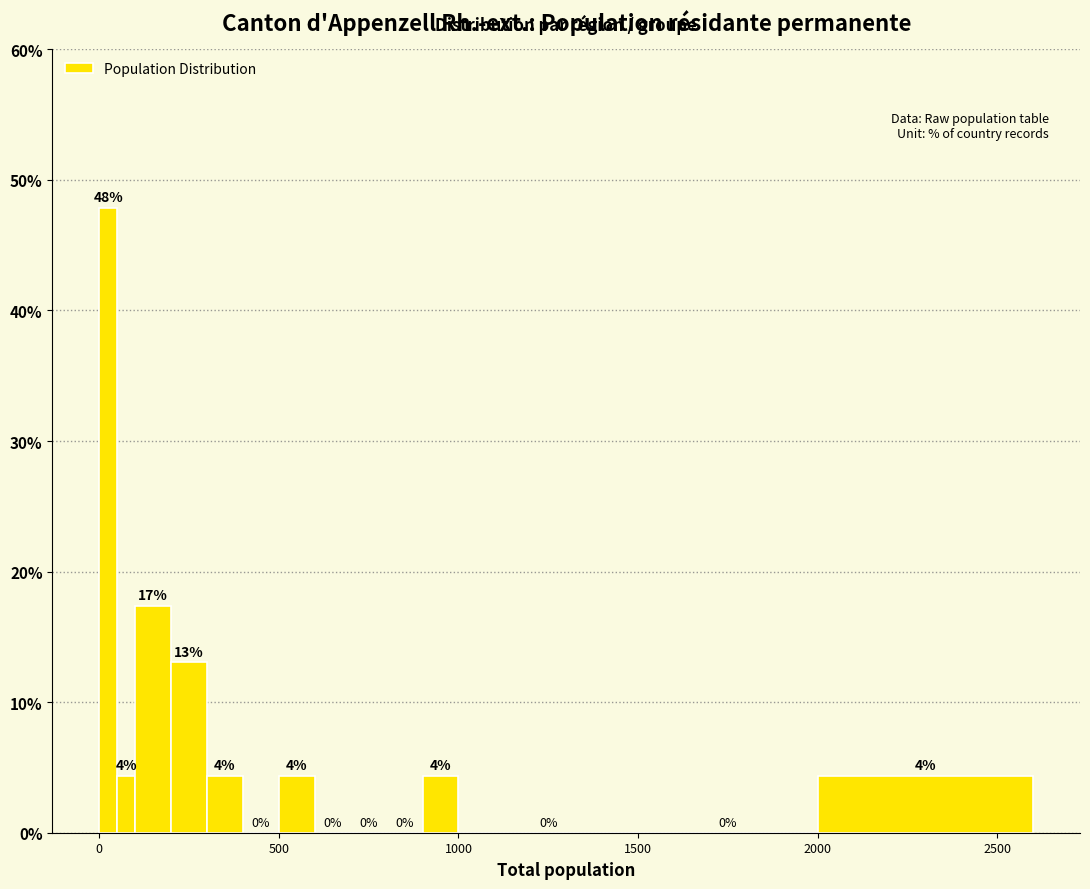

Read against the x-axis, roughly where is the centre of the tallest bar?

50